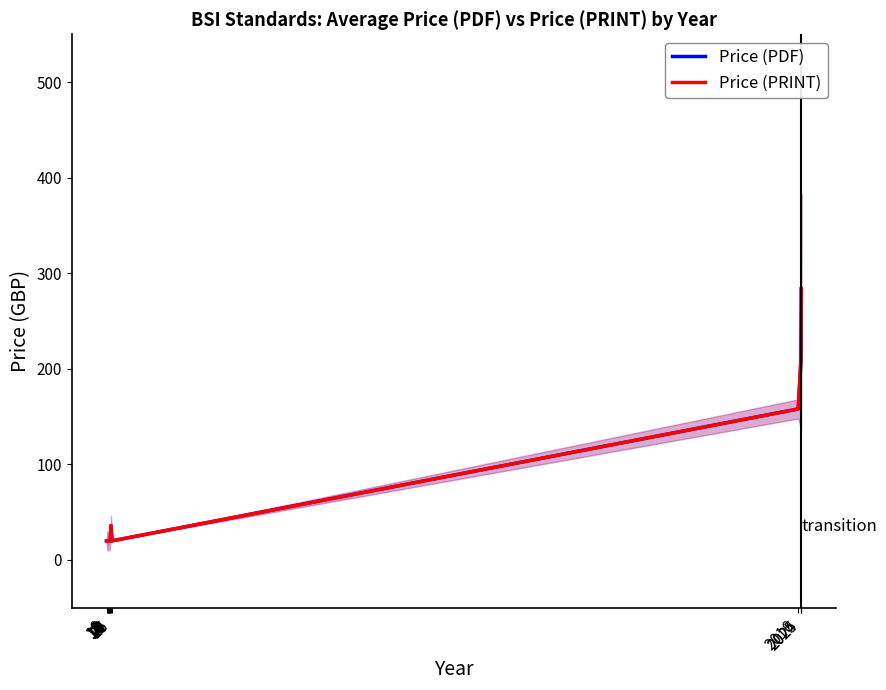

Is the value of Price (PDF) at 2025 greater than the value of Price (PRINT) at 2025?

No